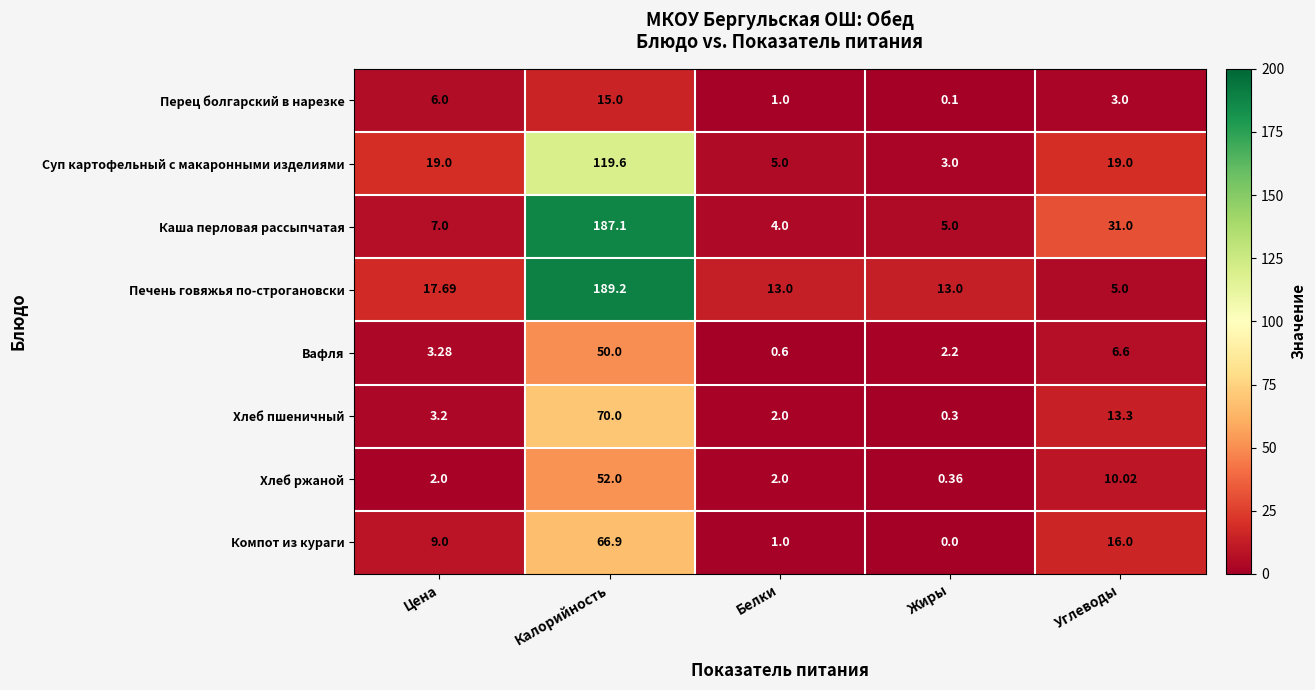

How many data points does each series have?

5